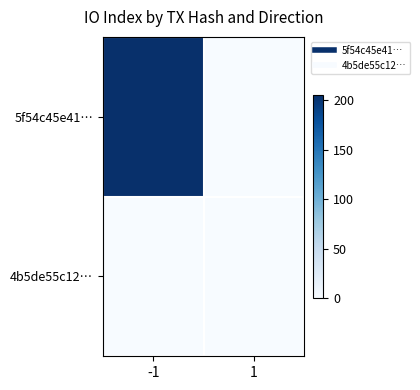

Reading left to right, transcribe all the data shown in this chart.

5f54c45e41…: -1=205	1=0
4b5de55c12…: -1=0	1=0